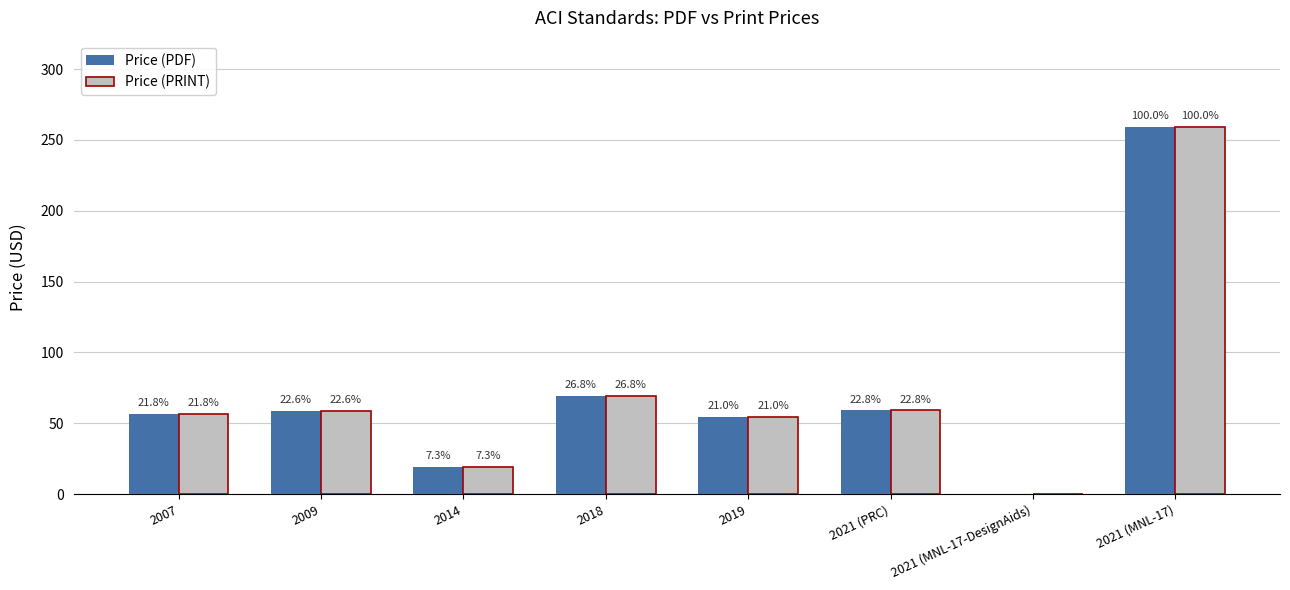

What are all the series names shown in the legend?

Price (PDF), Price (PRINT)